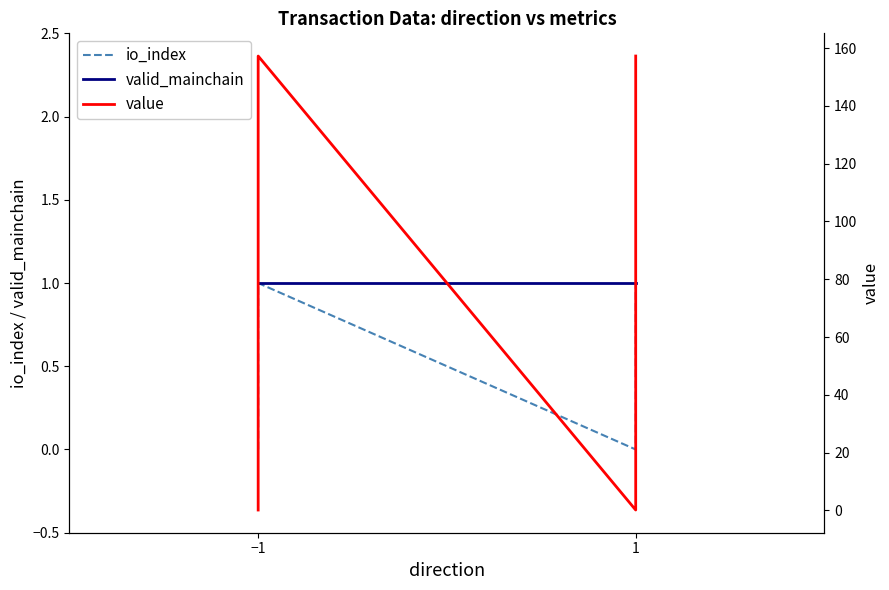

What are all the series names shown in the legend?

io_index, valid_mainchain, value